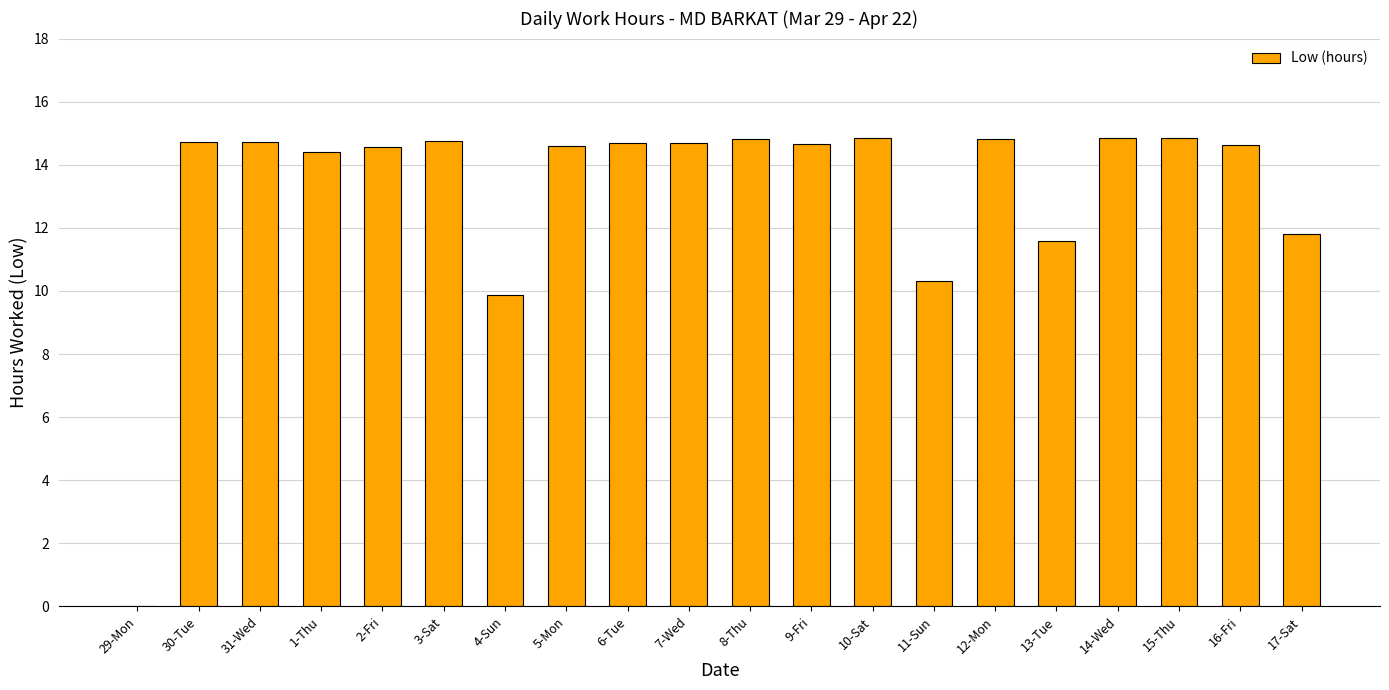

What is the average value?

13.2